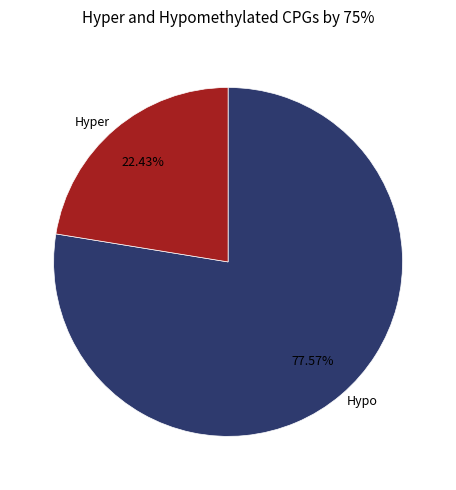

Between Hypo and Hyper, which is larger?

Hypo